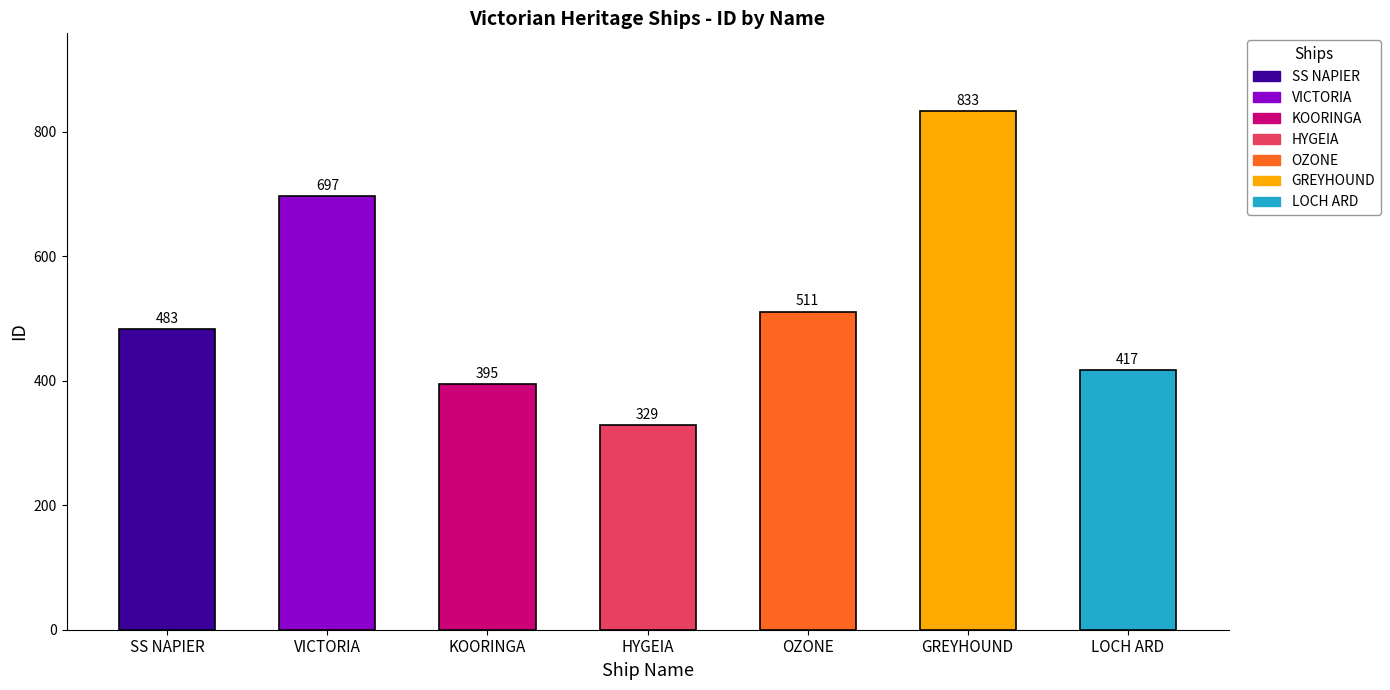

Reading left to right, what are all the values shown in this chart?

483	697	395	329	511	833	417